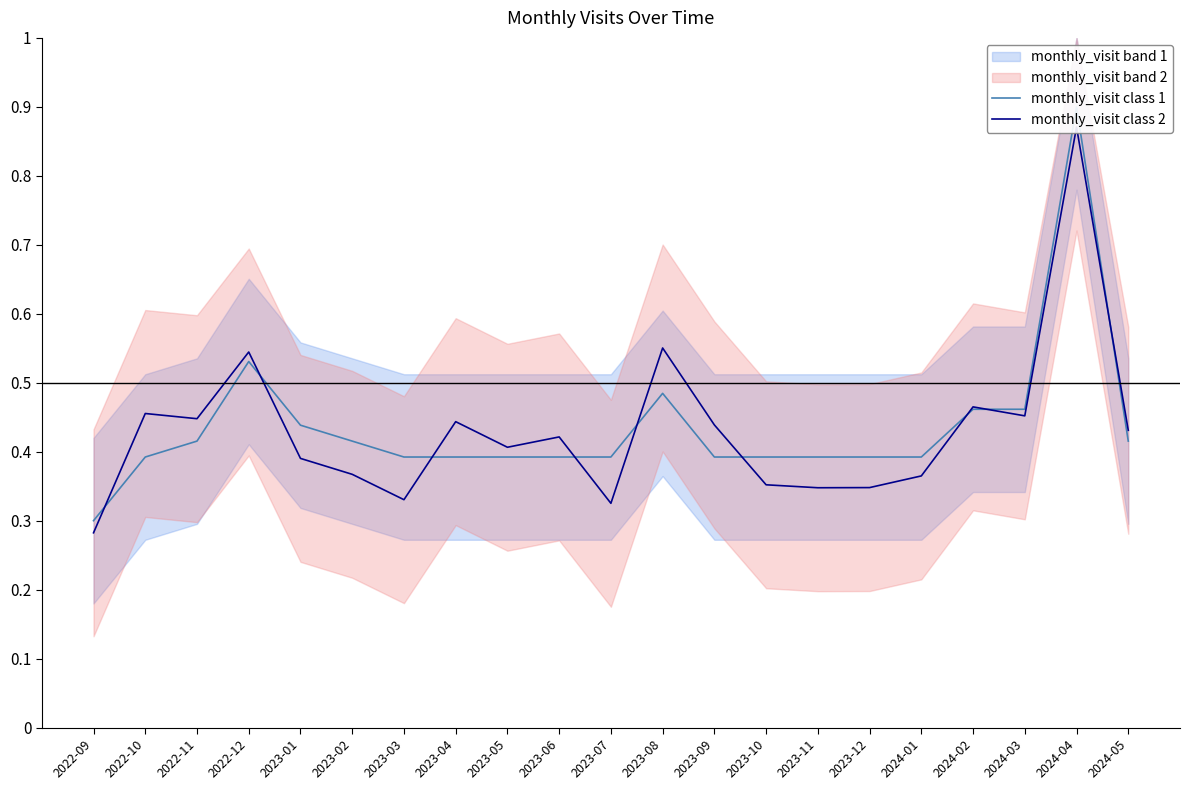

At which label is monthly_visit class 2 closest to 0?

2022-09